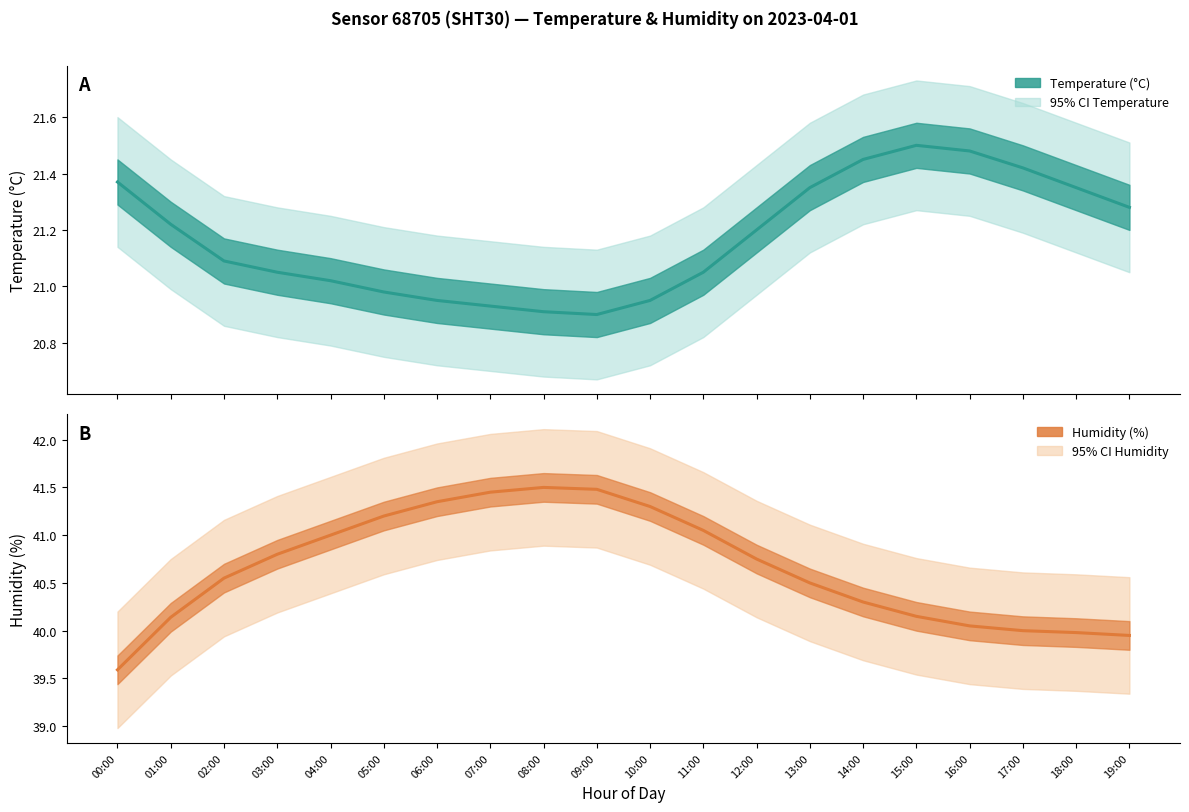

What is the highest value of the temperature series?

21.5